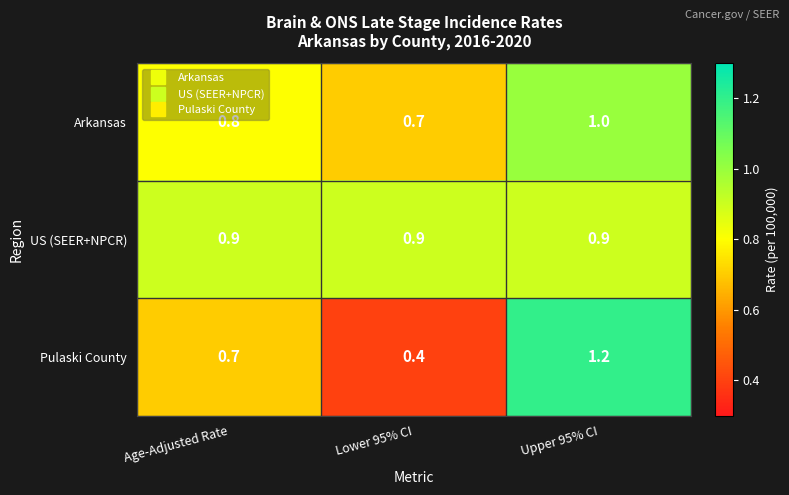

Is it true that Arkansas equals 1.1 at Lower 95% CI?

False